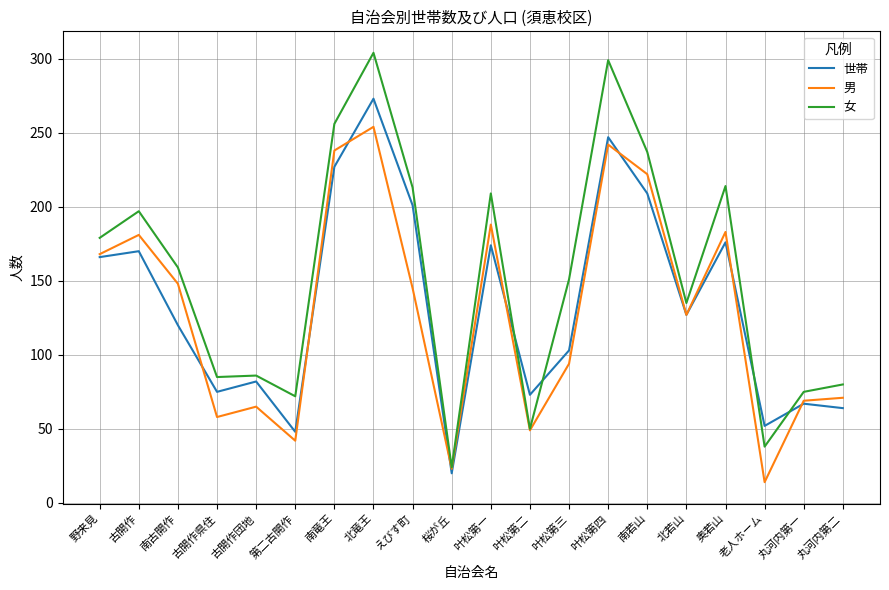

At how many categories does at least one series exceed 267?

2